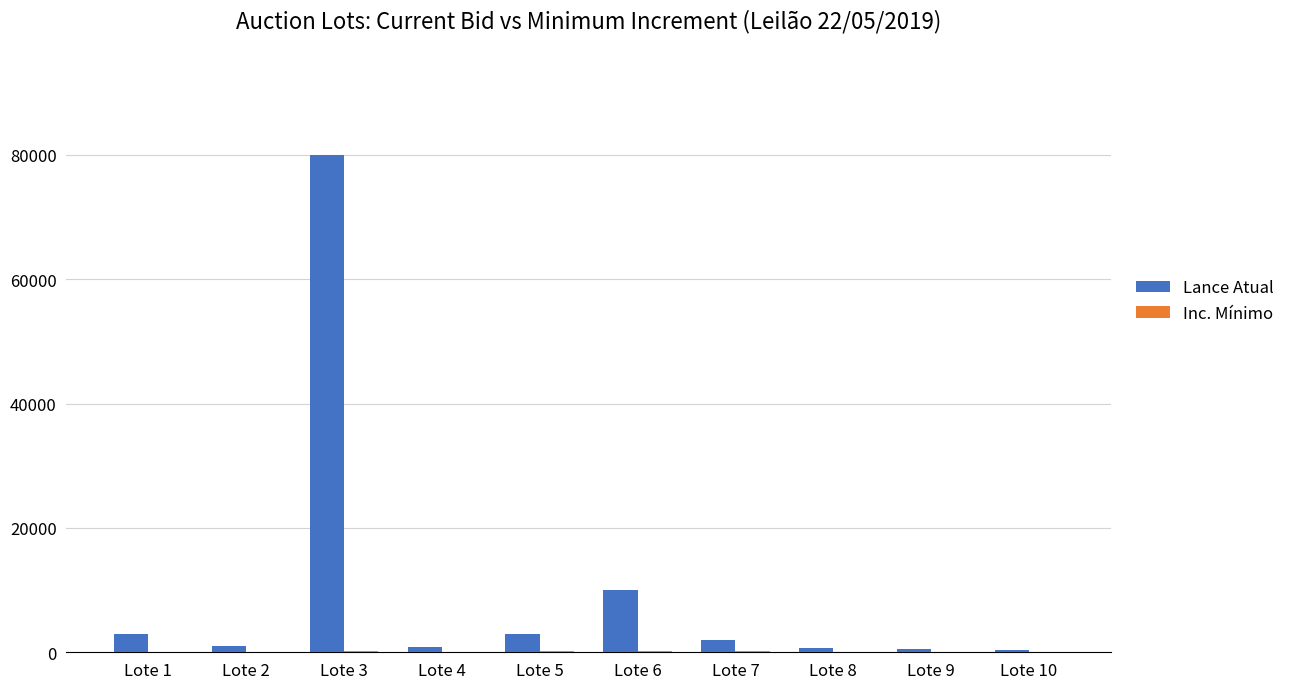

At which category is the sum across all series the highest?

Lote 3